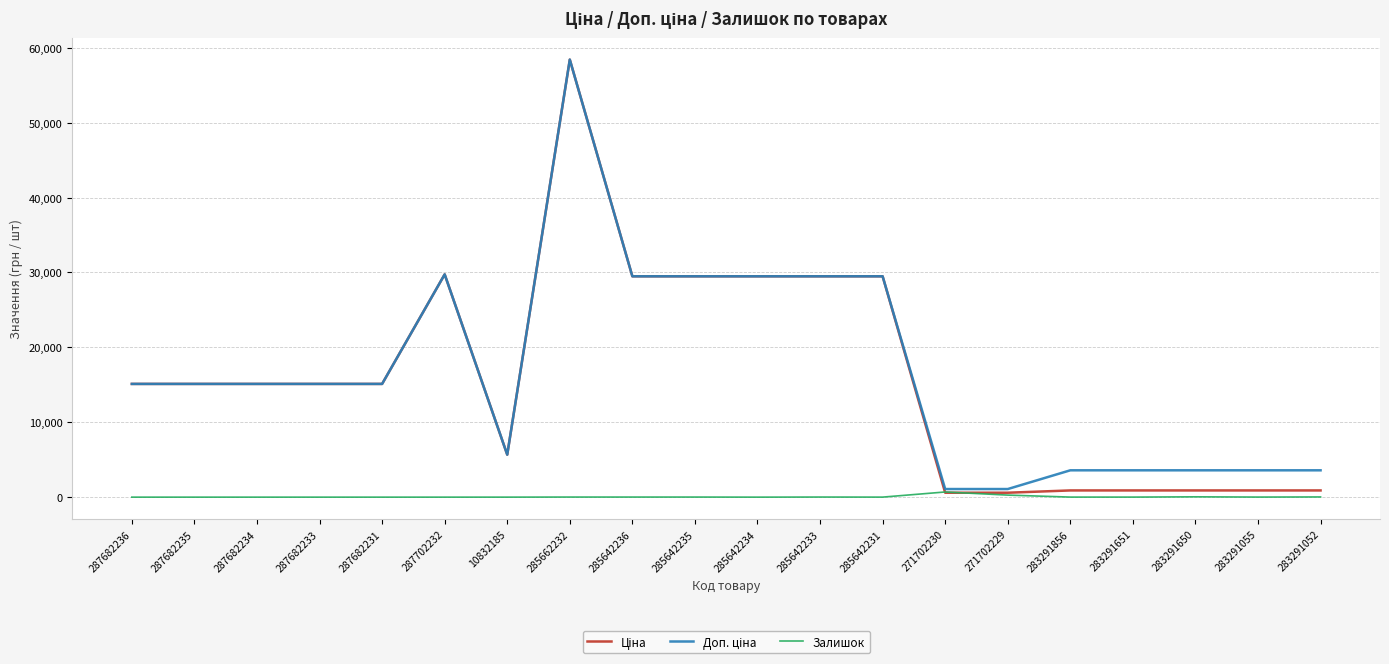

What is the greatest value displayed?

58426.5